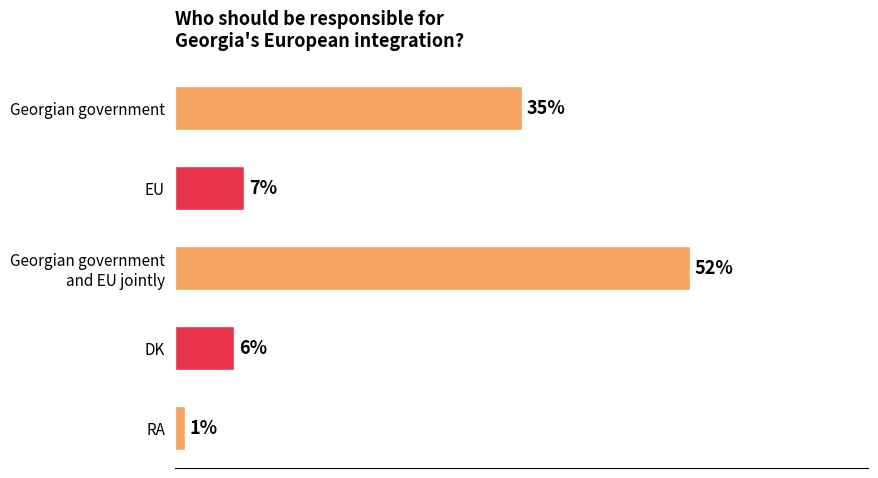

At which label is the value closest to 26?

Georgian government